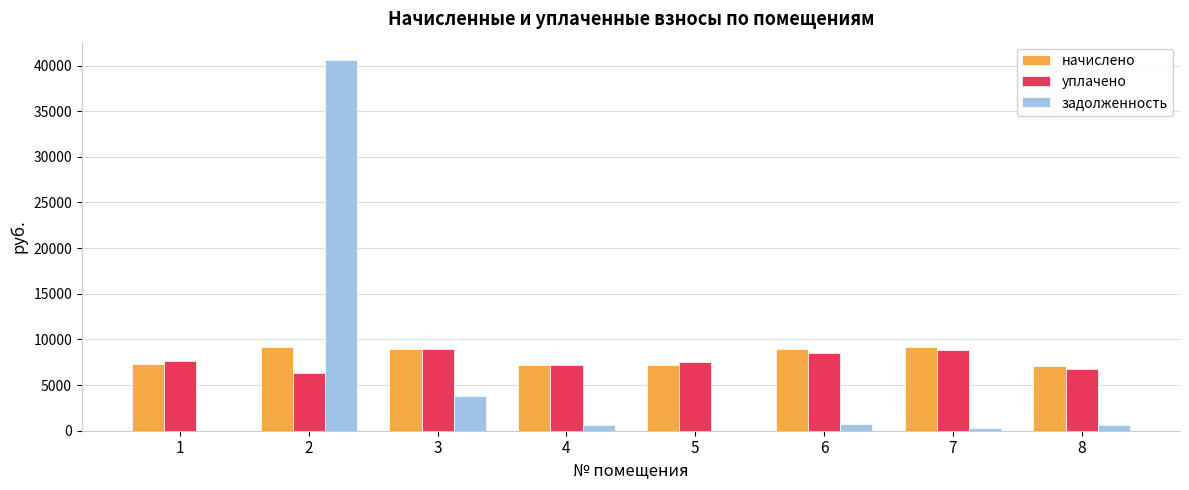

The value of начислено at 5 is 7225.3. True or false?

True